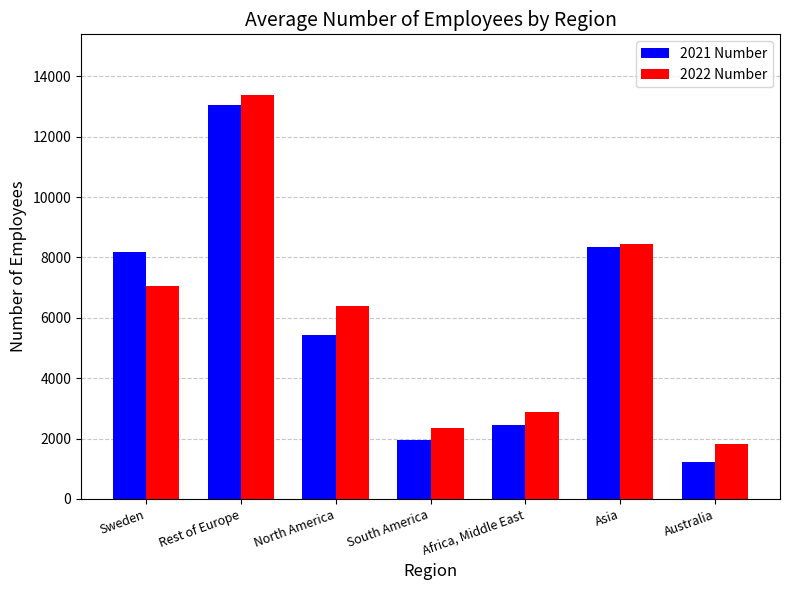

What is the value of the 2021 Number bar at the 1st from the left?

8187